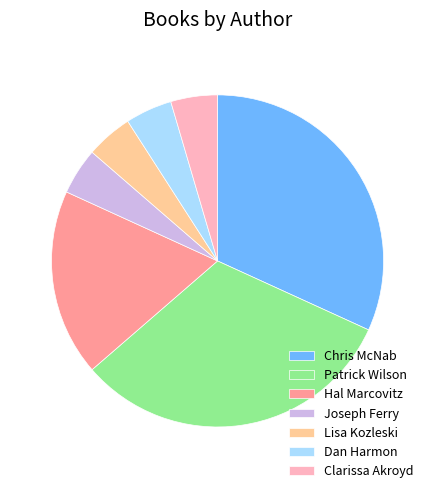

Does Patrick Wilson represent more than half of the total?

No